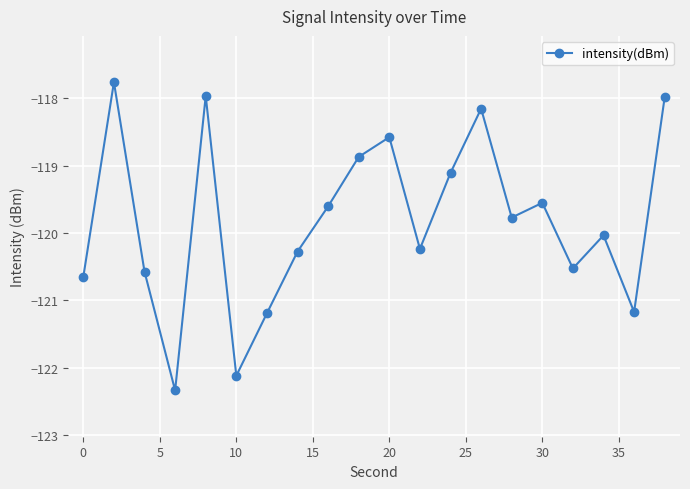

How many points are higher than both their immediate neighbors (excluding endpoints)?

6